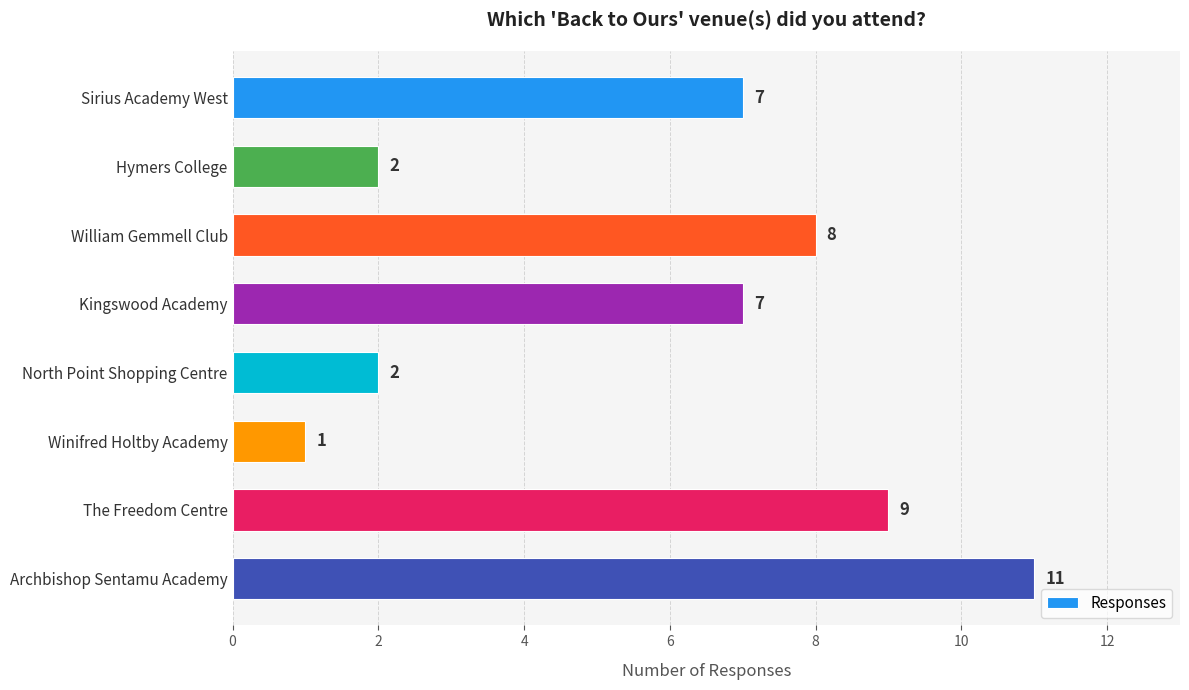

What is the change in value from The Freedom Centre to Archbishop Sentamu Academy?

+2